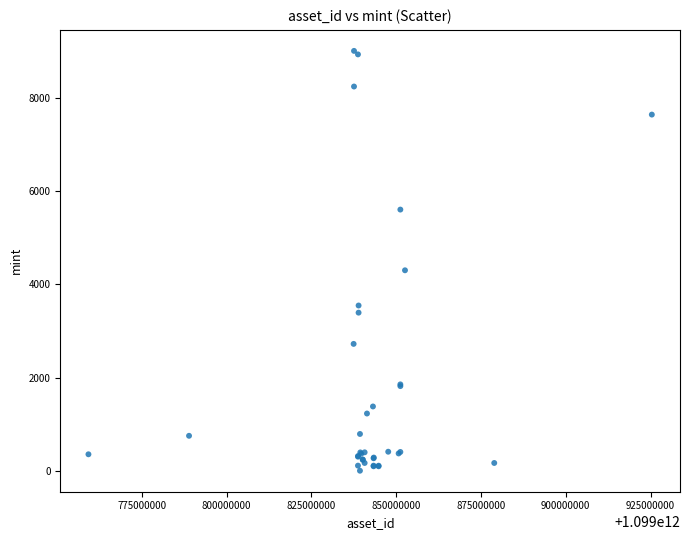

What Y value in the scatter plot is closest to 4504?

4301